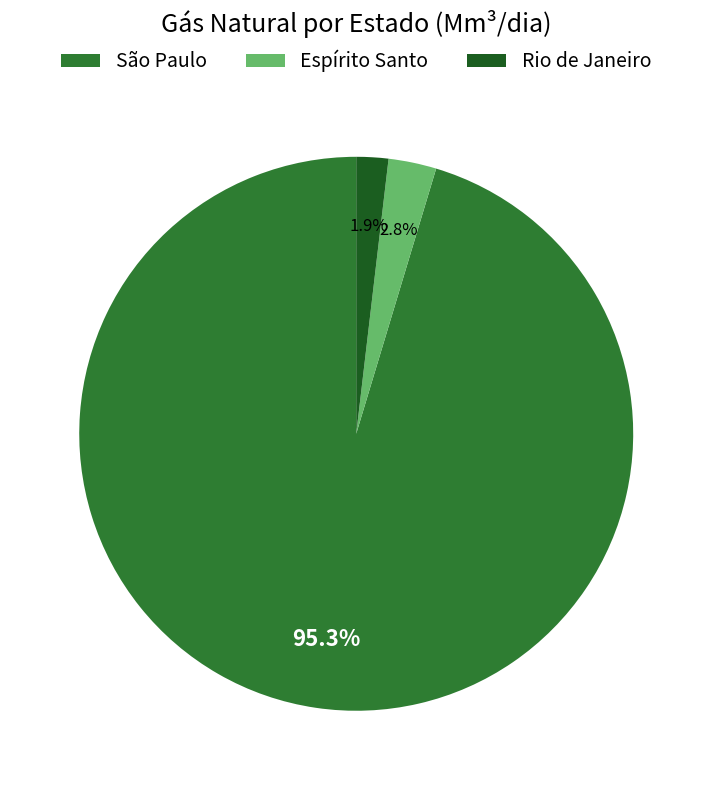

How many segments does this pie chart have?

3